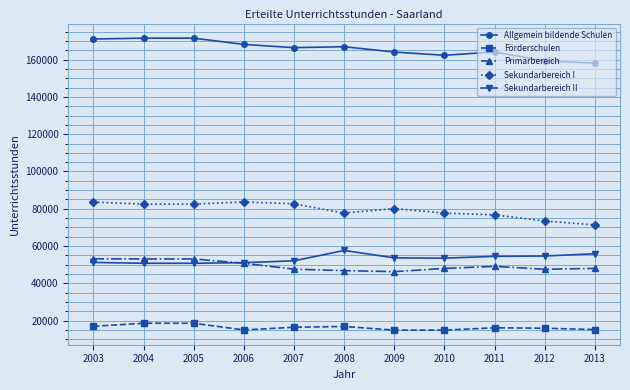

What is the value of the Sekundarbereich I point at the 10th from the left?

73439.0